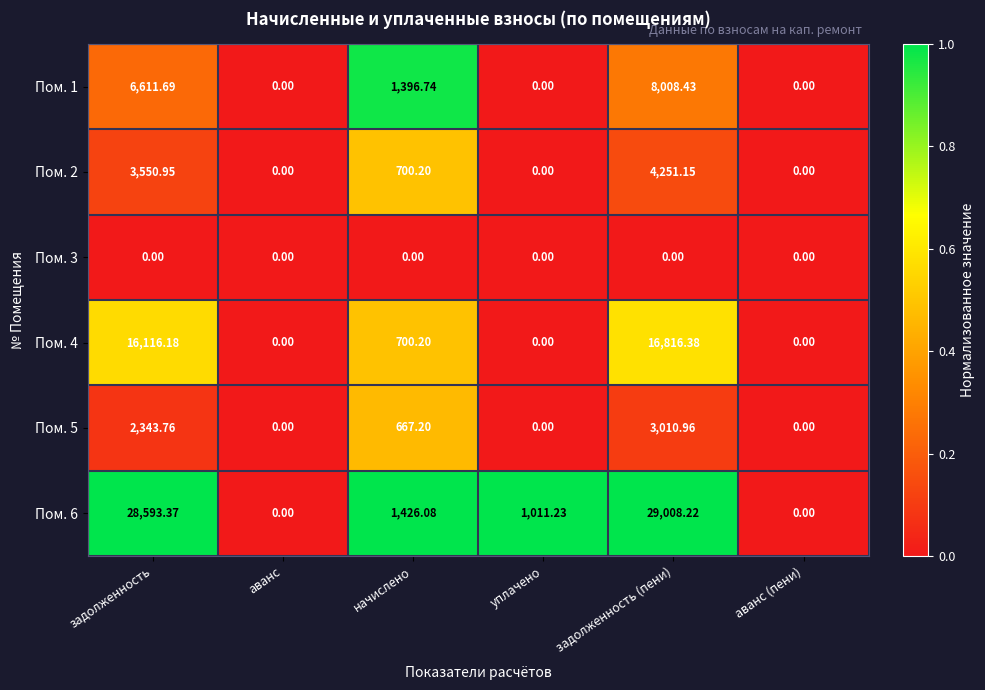

Where does the Пом. 4 series first go above 700?

задолженность